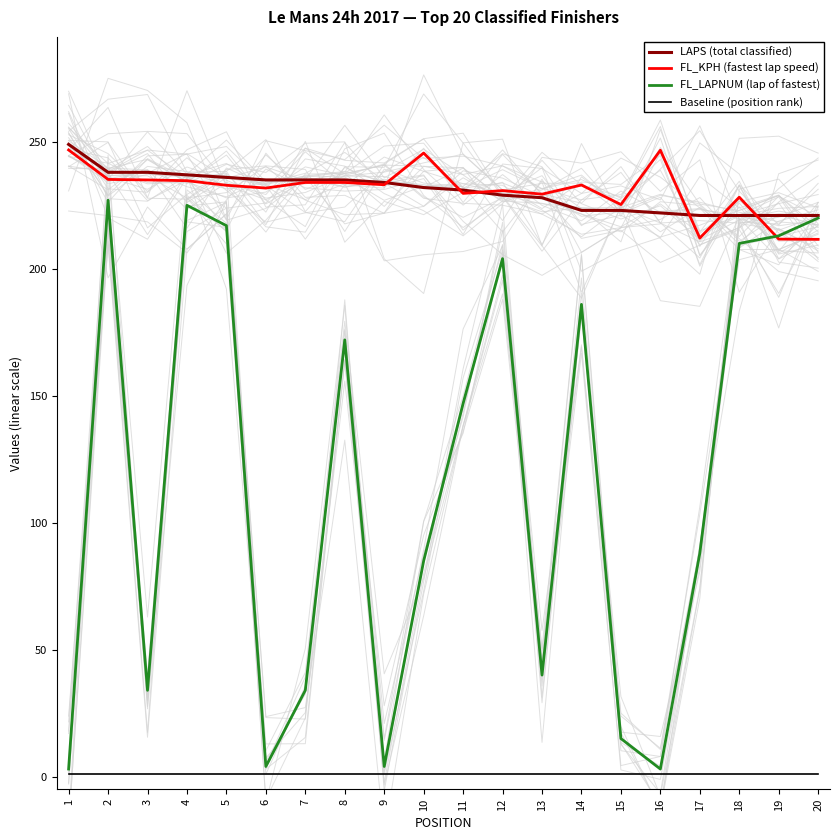

Which category has the lowest value in the Baseline (position rank) series?

1